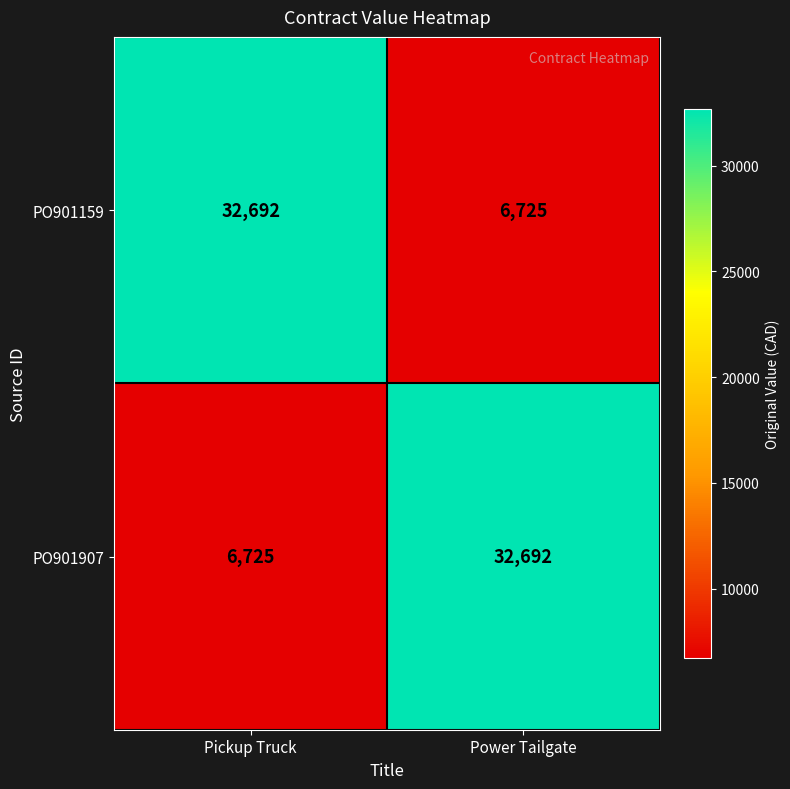

What is the lowest value of the PO901159 series?

6725